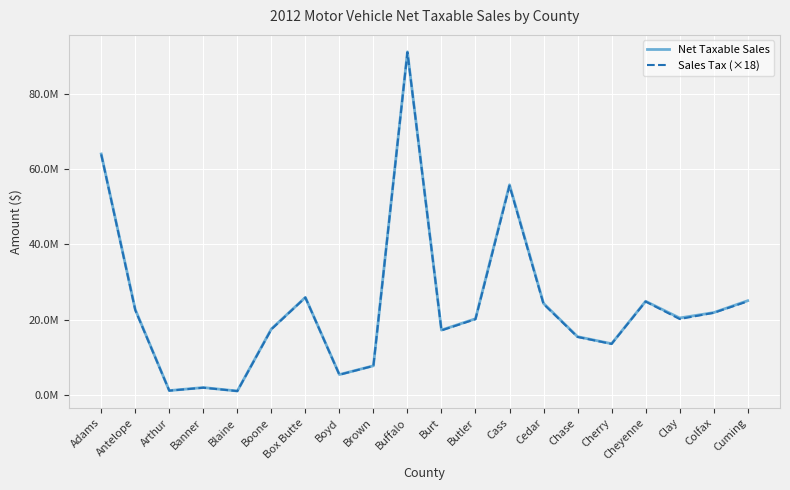

Is this an area chart (filled region under the line)?

No